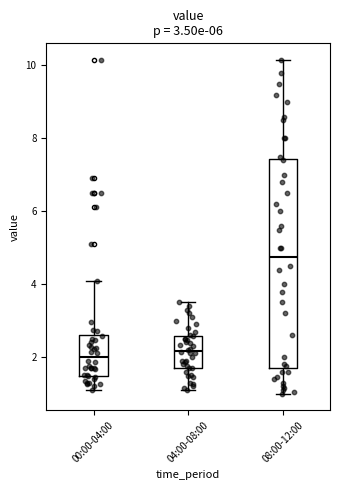

Comparing the boxes themselves (not the whiskers), which one is the tallest?

08:00-12:00